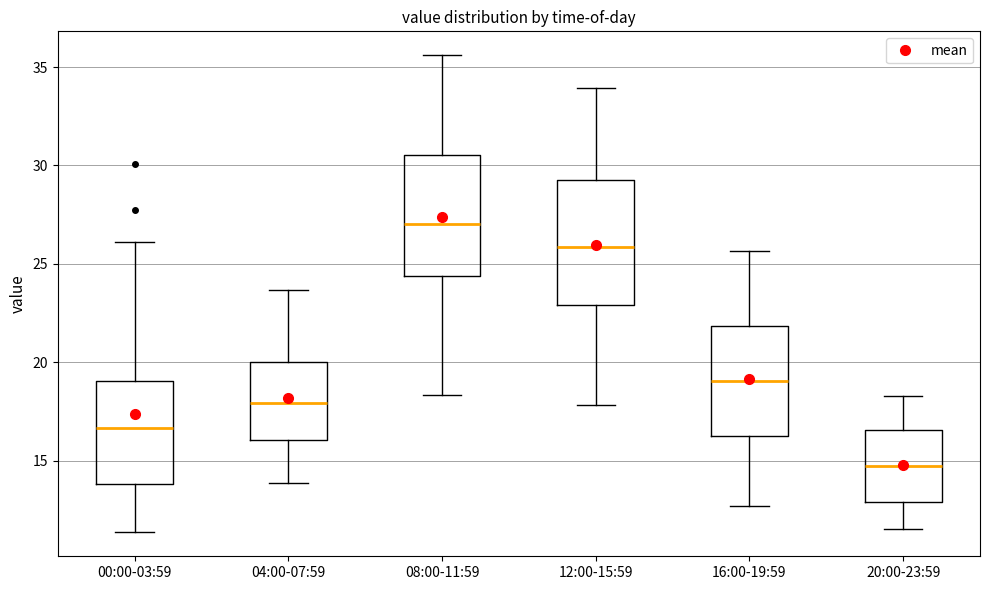

Which box has the highest median line?

08:00-11:59